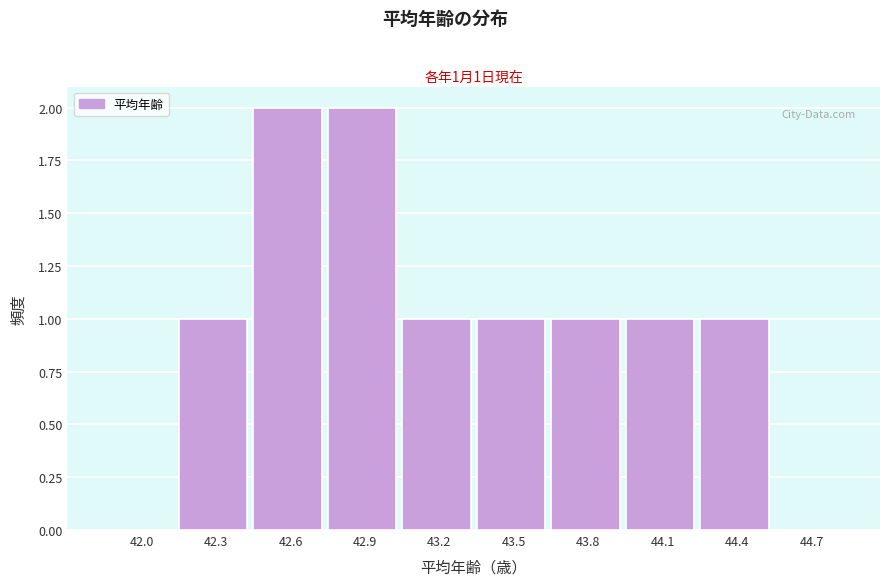

Reading left to right, extract all data points from this chart.

42.0=0	42.3=1	42.6=2	42.9=2	43.2=1	43.5=1	43.8=1	44.1=1	44.4=1	44.7=0